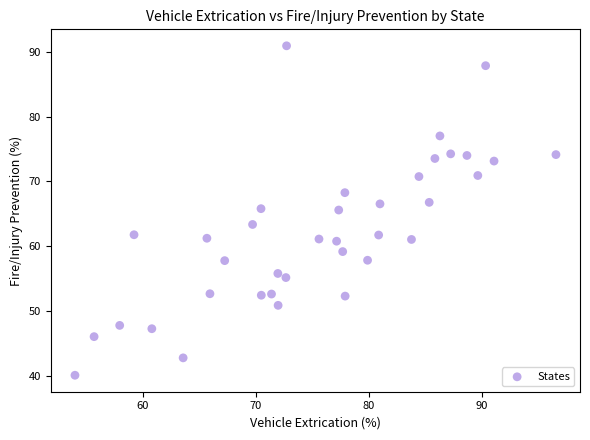

What is the range of Y values (max minus min)?

50.8